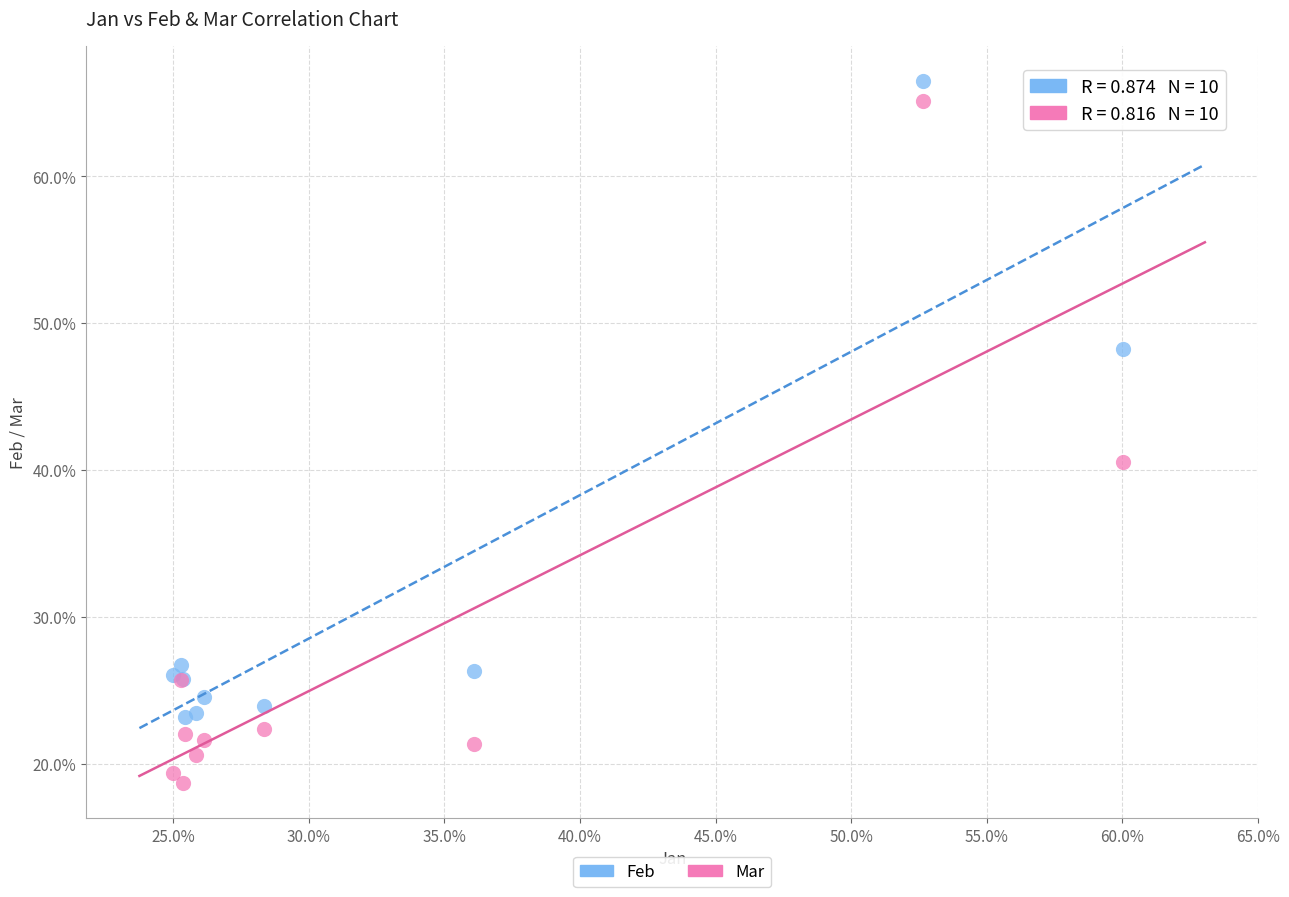

What are all the series names shown in the legend?

Feb, Mar